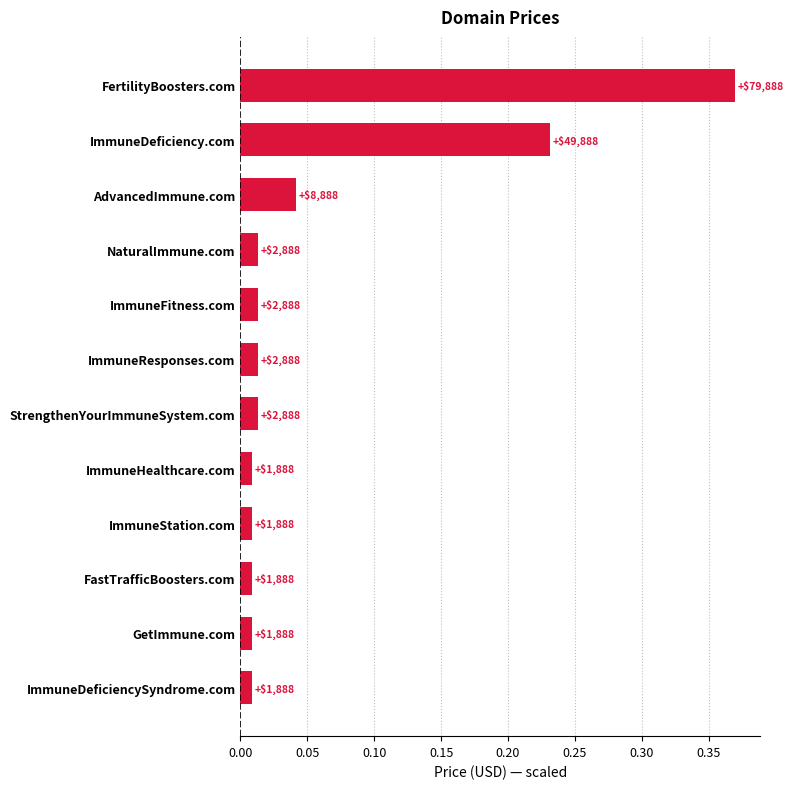

How many bars are there in total?

12